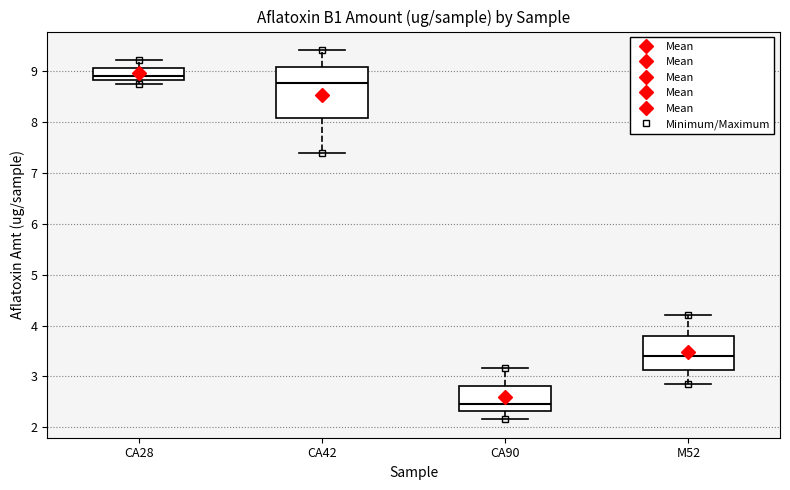

Comparing the boxes themselves (not the whiskers), which one is the tallest?

CA42